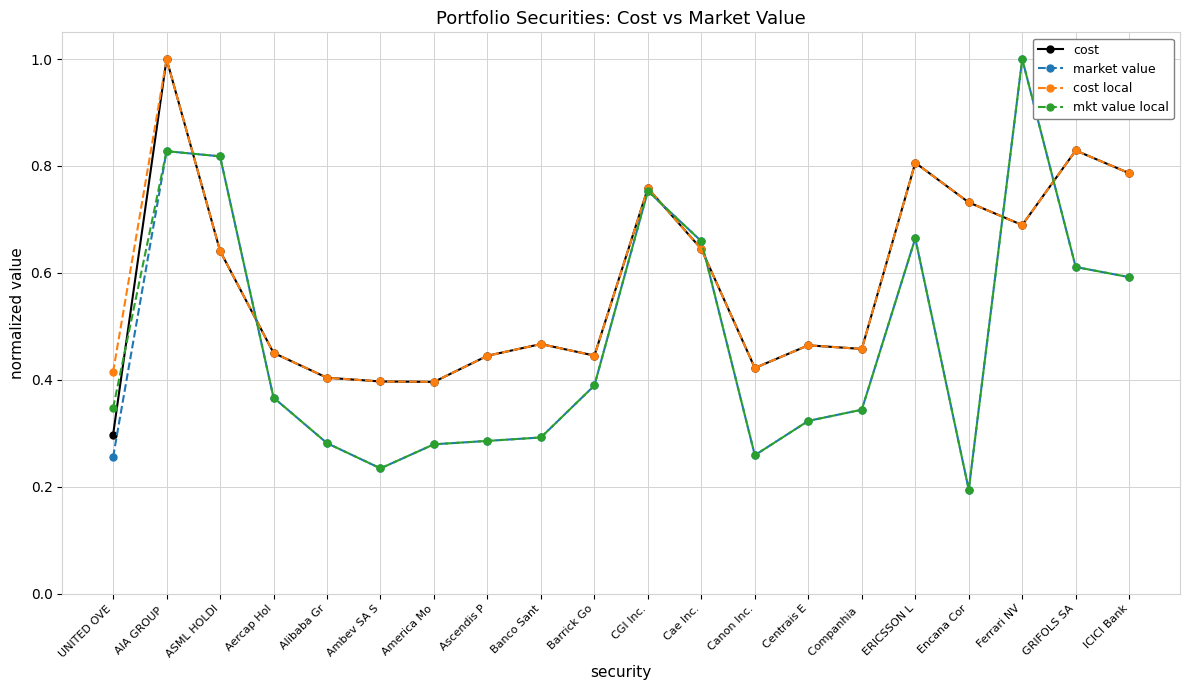

The cost local series shows 0.3 at ICICI Bank. True or false?

False